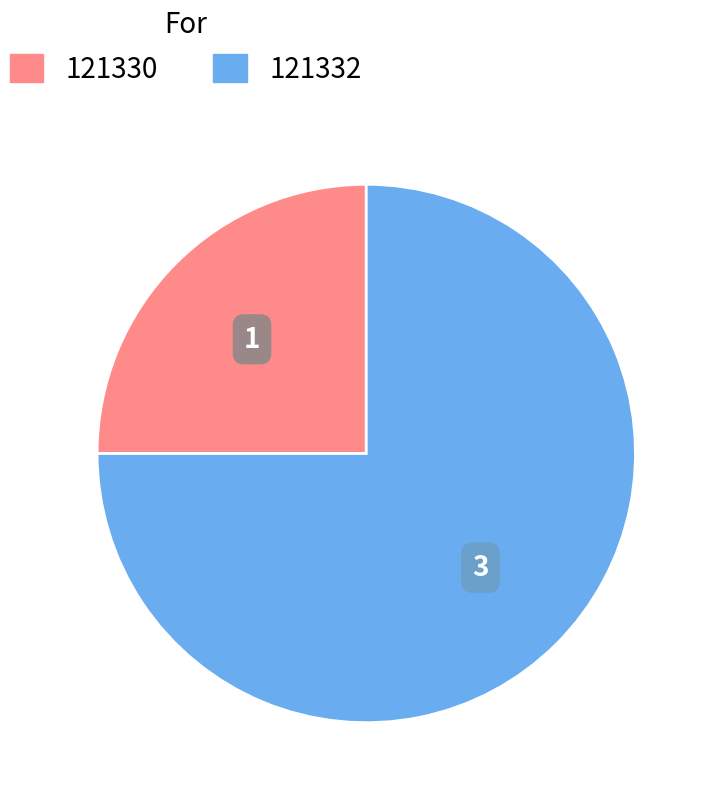

Is the sum of 121332 and 121330 greater than half?

Yes